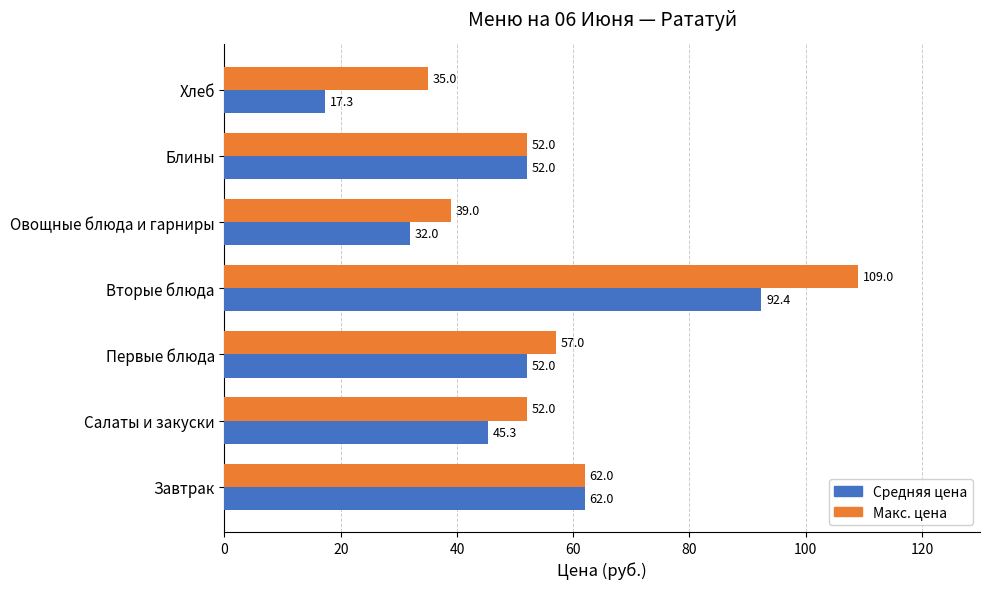

At how many categories does at least one series exceed 26?

7